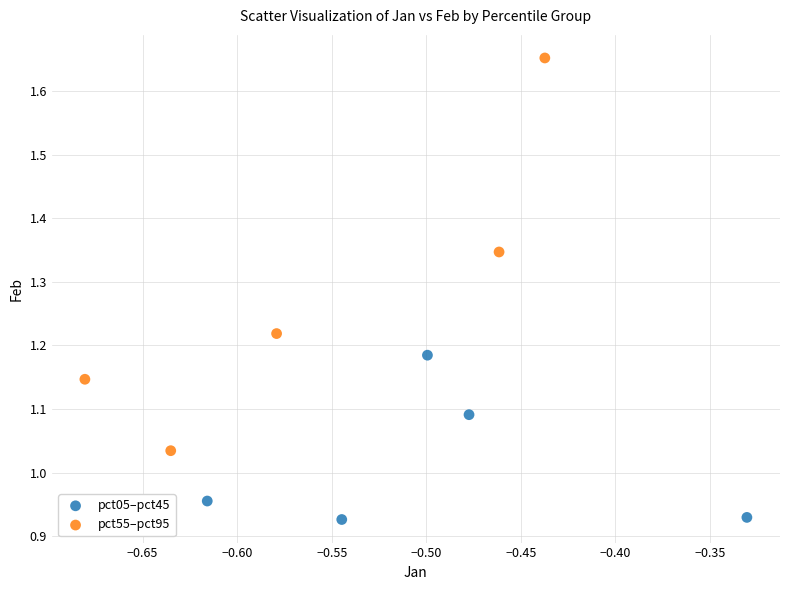

What are all the series names shown in the legend?

pct05–pct45, pct55–pct95